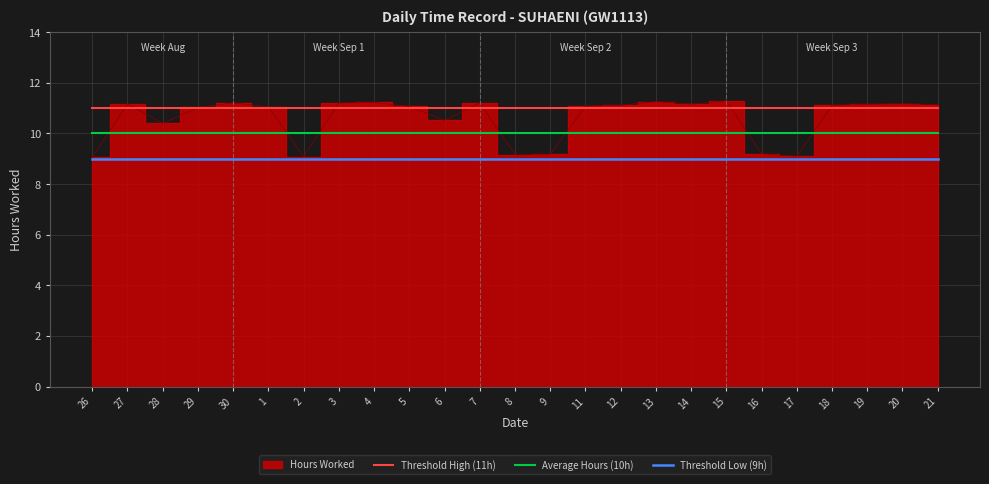

True or false: Average Hours (10h) has a value of 2 at 27.

False